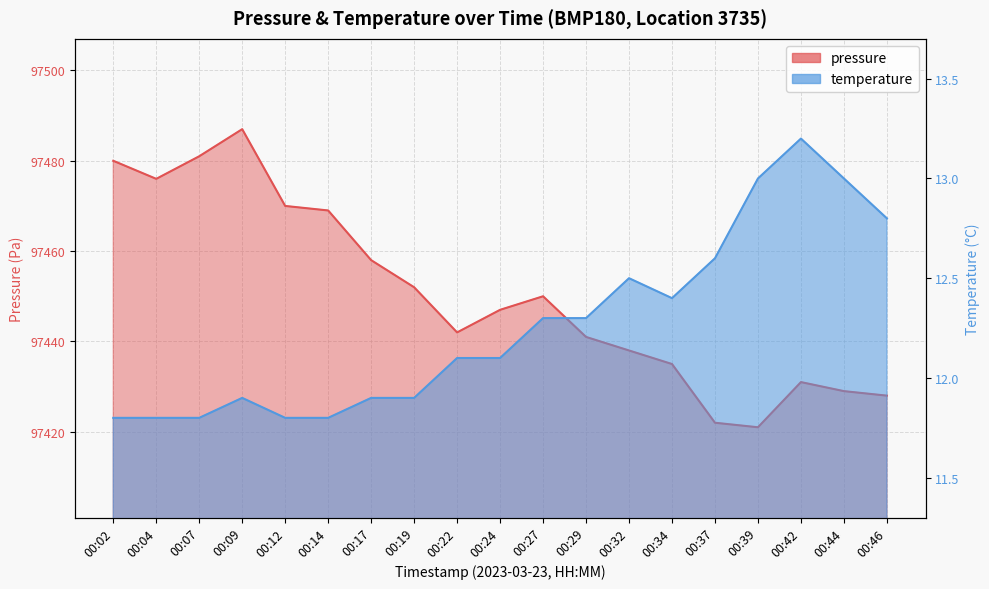

True or false: temperature has more than 1 interior local peaks.

True